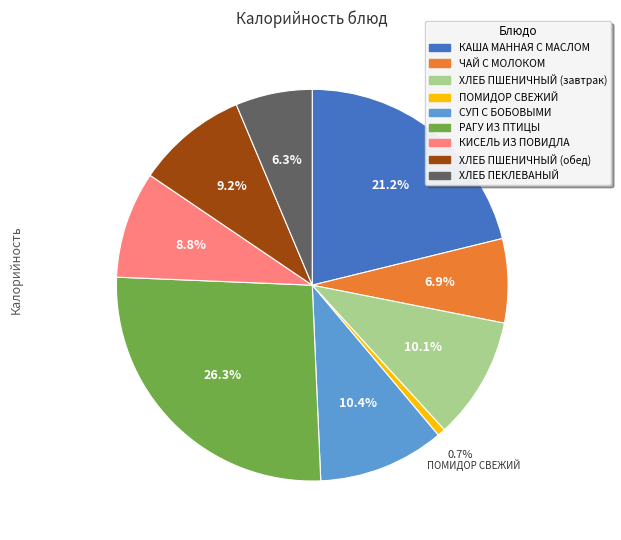

Is there any slice that represents more than half of the pie?

No